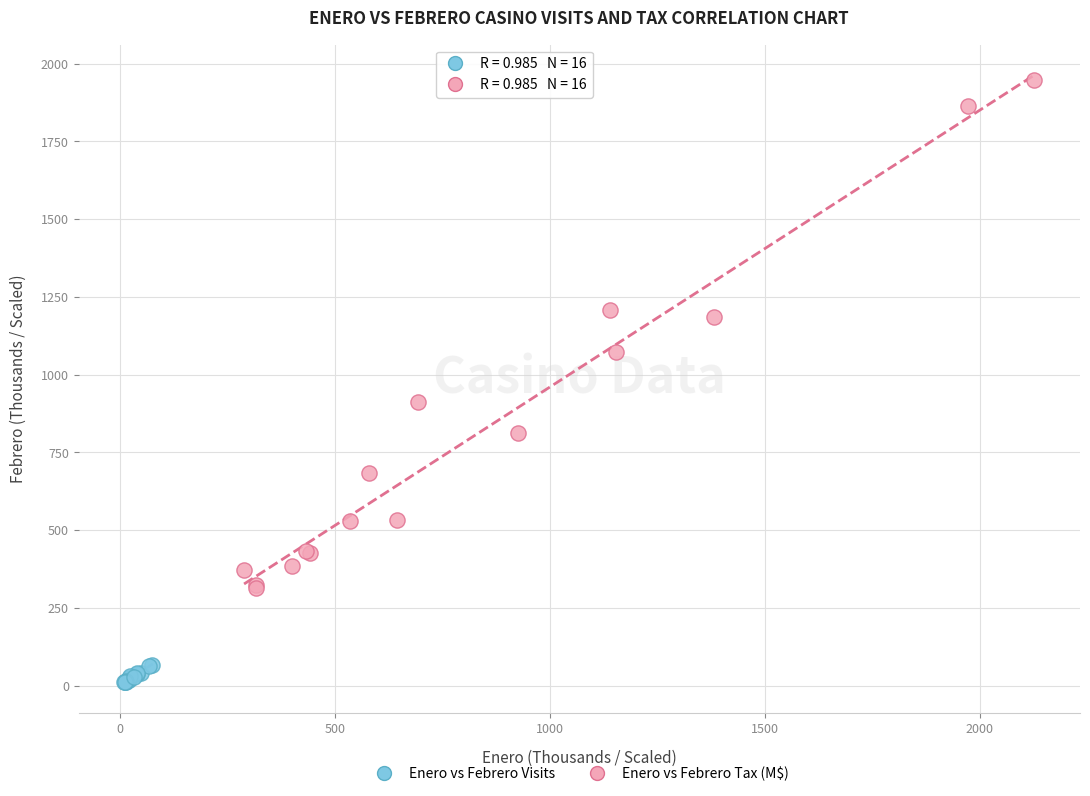

Which series has the widest spread of Y values?

Enero vs Febrero Tax (M$)